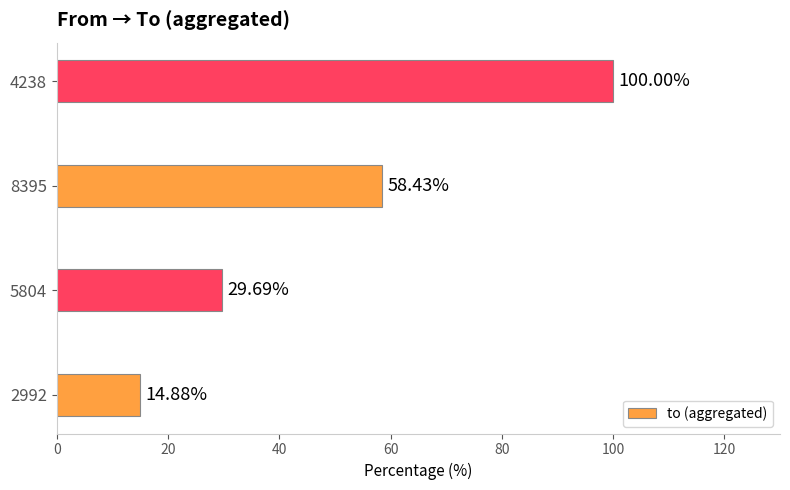

List the labels in order of value, largest first.

4238, 8395, 5804, 2992